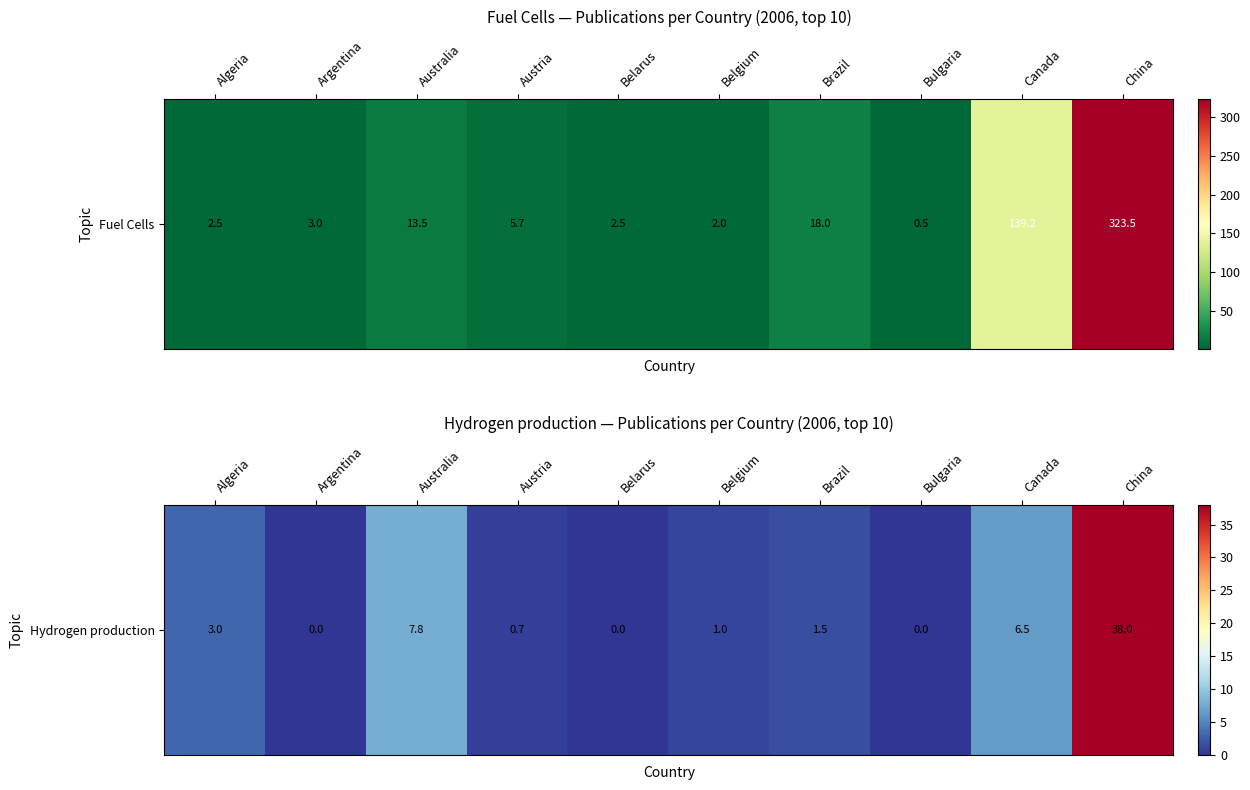

What is the sum of the values at Belarus and Austria?

0.7